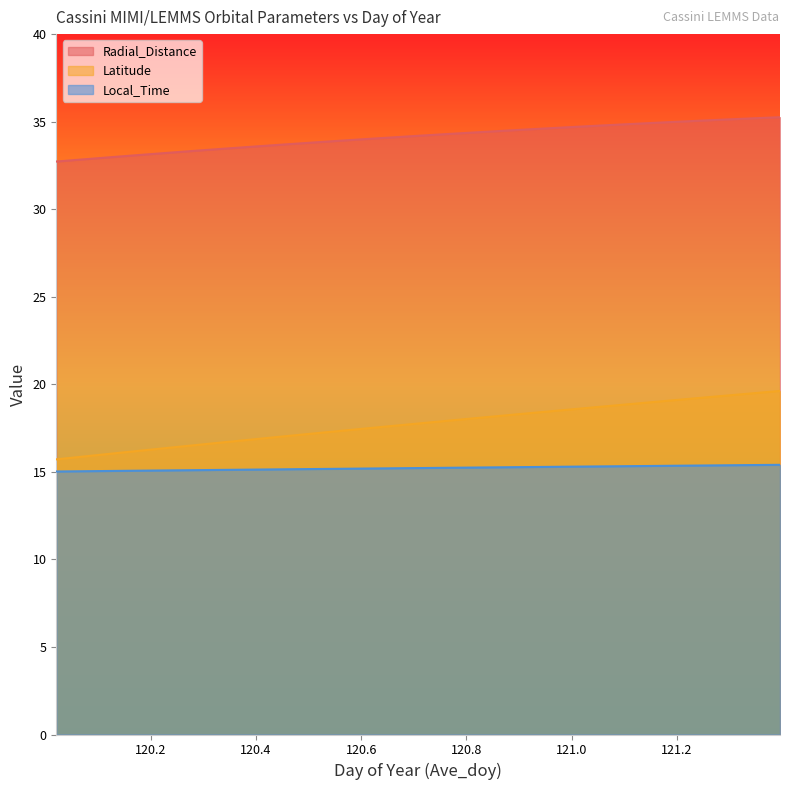

What is the total value across all series at 121.1875?

69.4